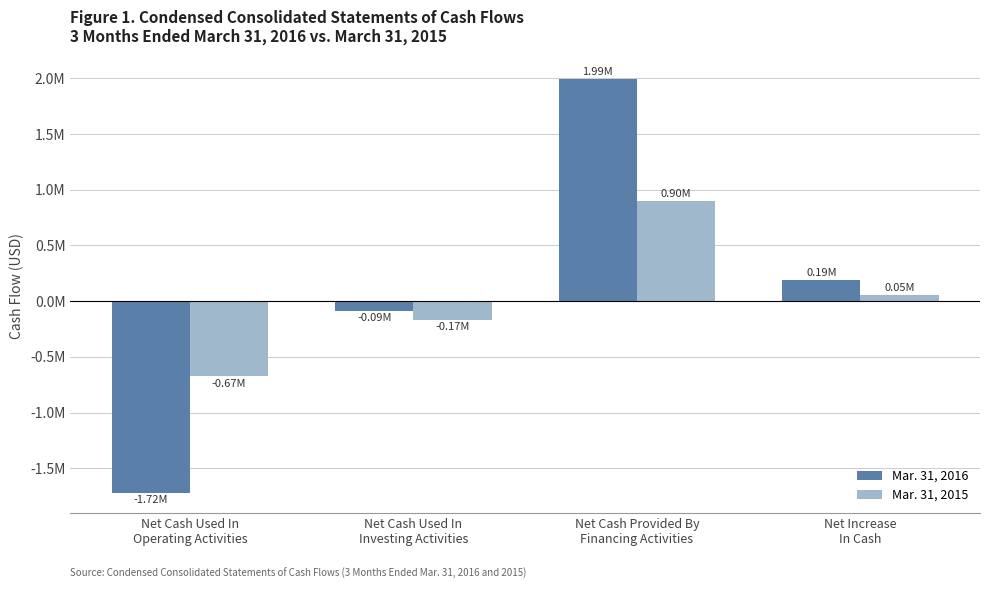

Is the value of Mar. 31, 2015 at Net Cash Provided By
Financing Activities greater than the value of Mar. 31, 2016 at Net Increase
In Cash?

Yes